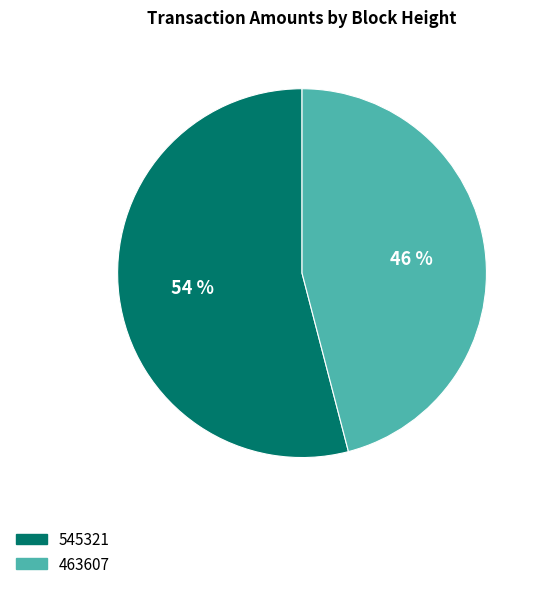

To the nearest percent, what is the difference between the largest and smallest slice percentages?

8%